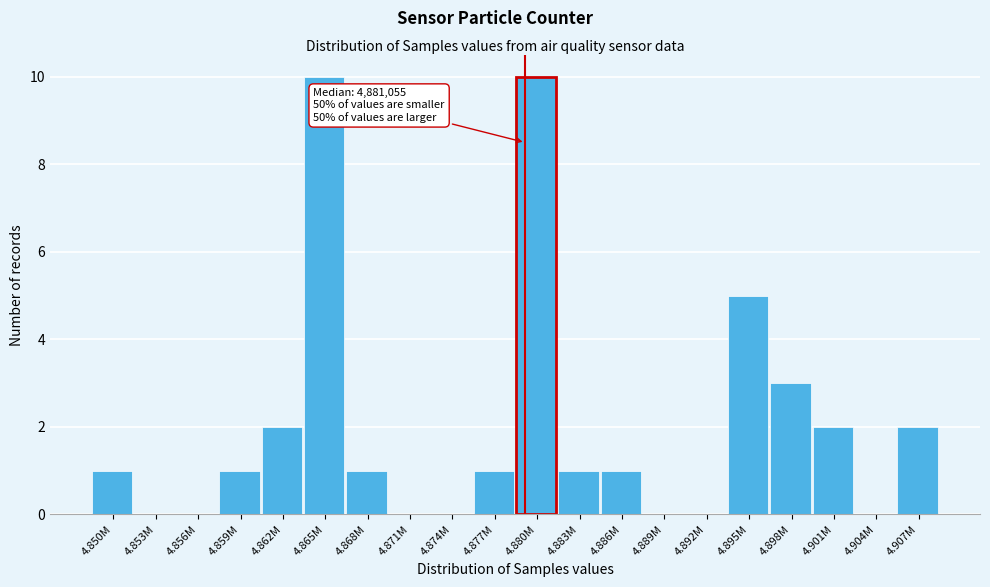

Reading left to right, list all the values displayed in this chart.

4.850M=1	4.853M=0	4.856M=0	4.859M=1	4.862M=2	4.865M=10	4.868M=1	4.871M=0	4.874M=0	4.877M=1	4.880M=10	4.883M=1	4.886M=1	4.889M=0	4.892M=0	4.895M=5	4.898M=3	4.901M=2	4.904M=0	4.907M=2